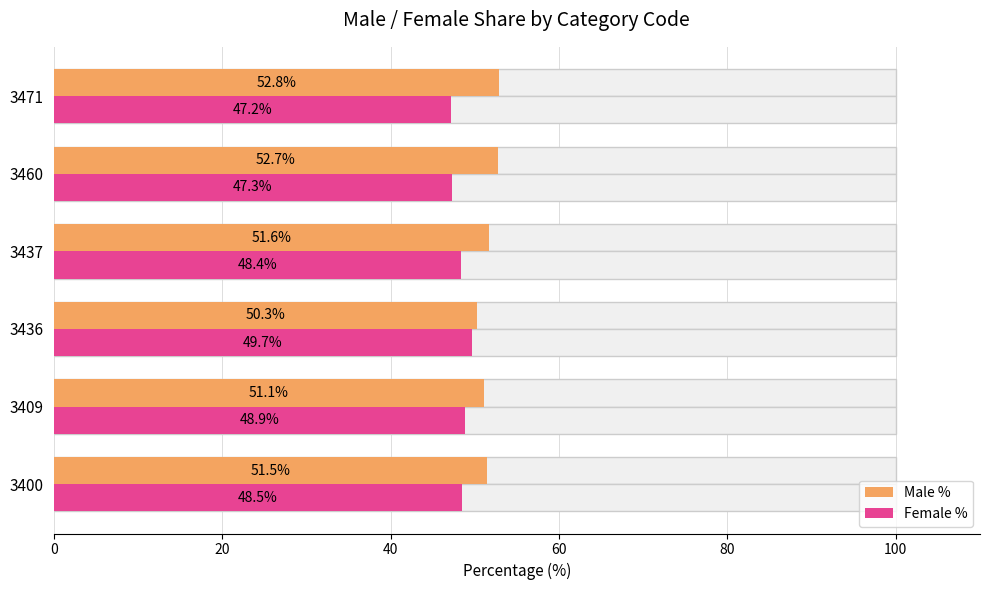

What is the difference between the highest and lowest values at 3471?

5.7